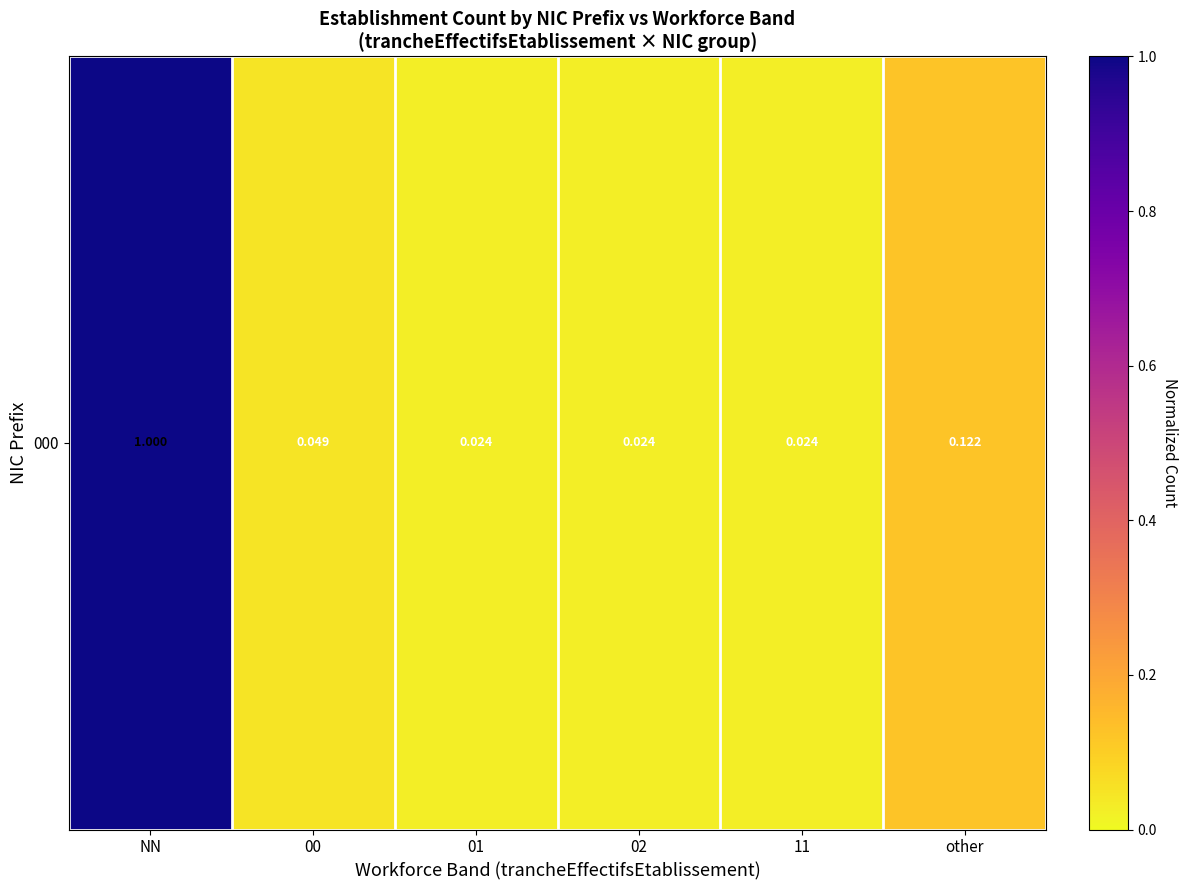

What is the difference between the maximum and minimum values?

1.0